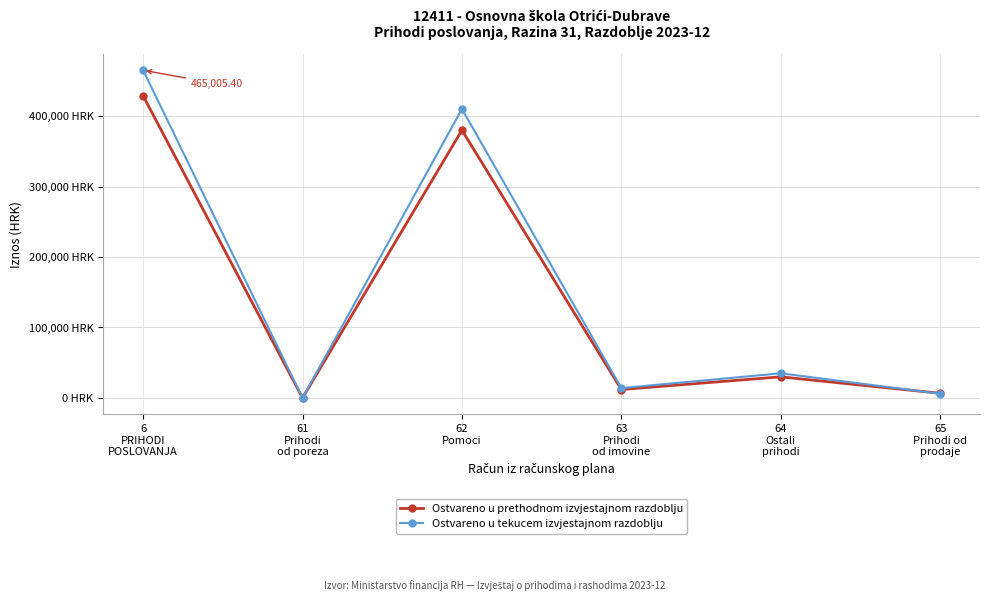

What is the value of the Ostvareno u tekucem izvjestajnom razdoblju point at the 1st from the left?

465005.4